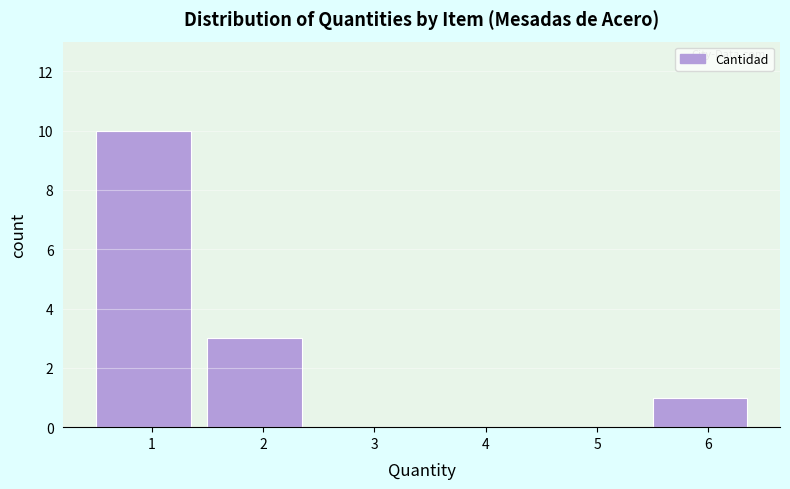

Reading left to right, transcribe this chart: for each bar, give the range it covers on the x-axis and its height. The values are not printed on the chart, so give them approximately, as read against the axis.

0.5 to 1.5: 10
1.5 to 2.5: 3
2.5 to 3.5: 0
3.5 to 4.5: 0
4.5 to 5.5: 0
5.5 to 6.5: 1